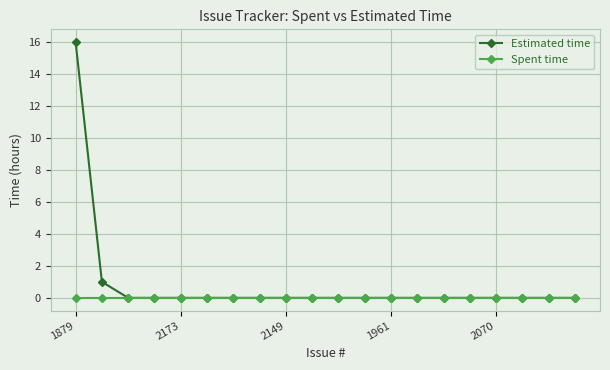

Which series has the largest total across all categories?

Estimated time